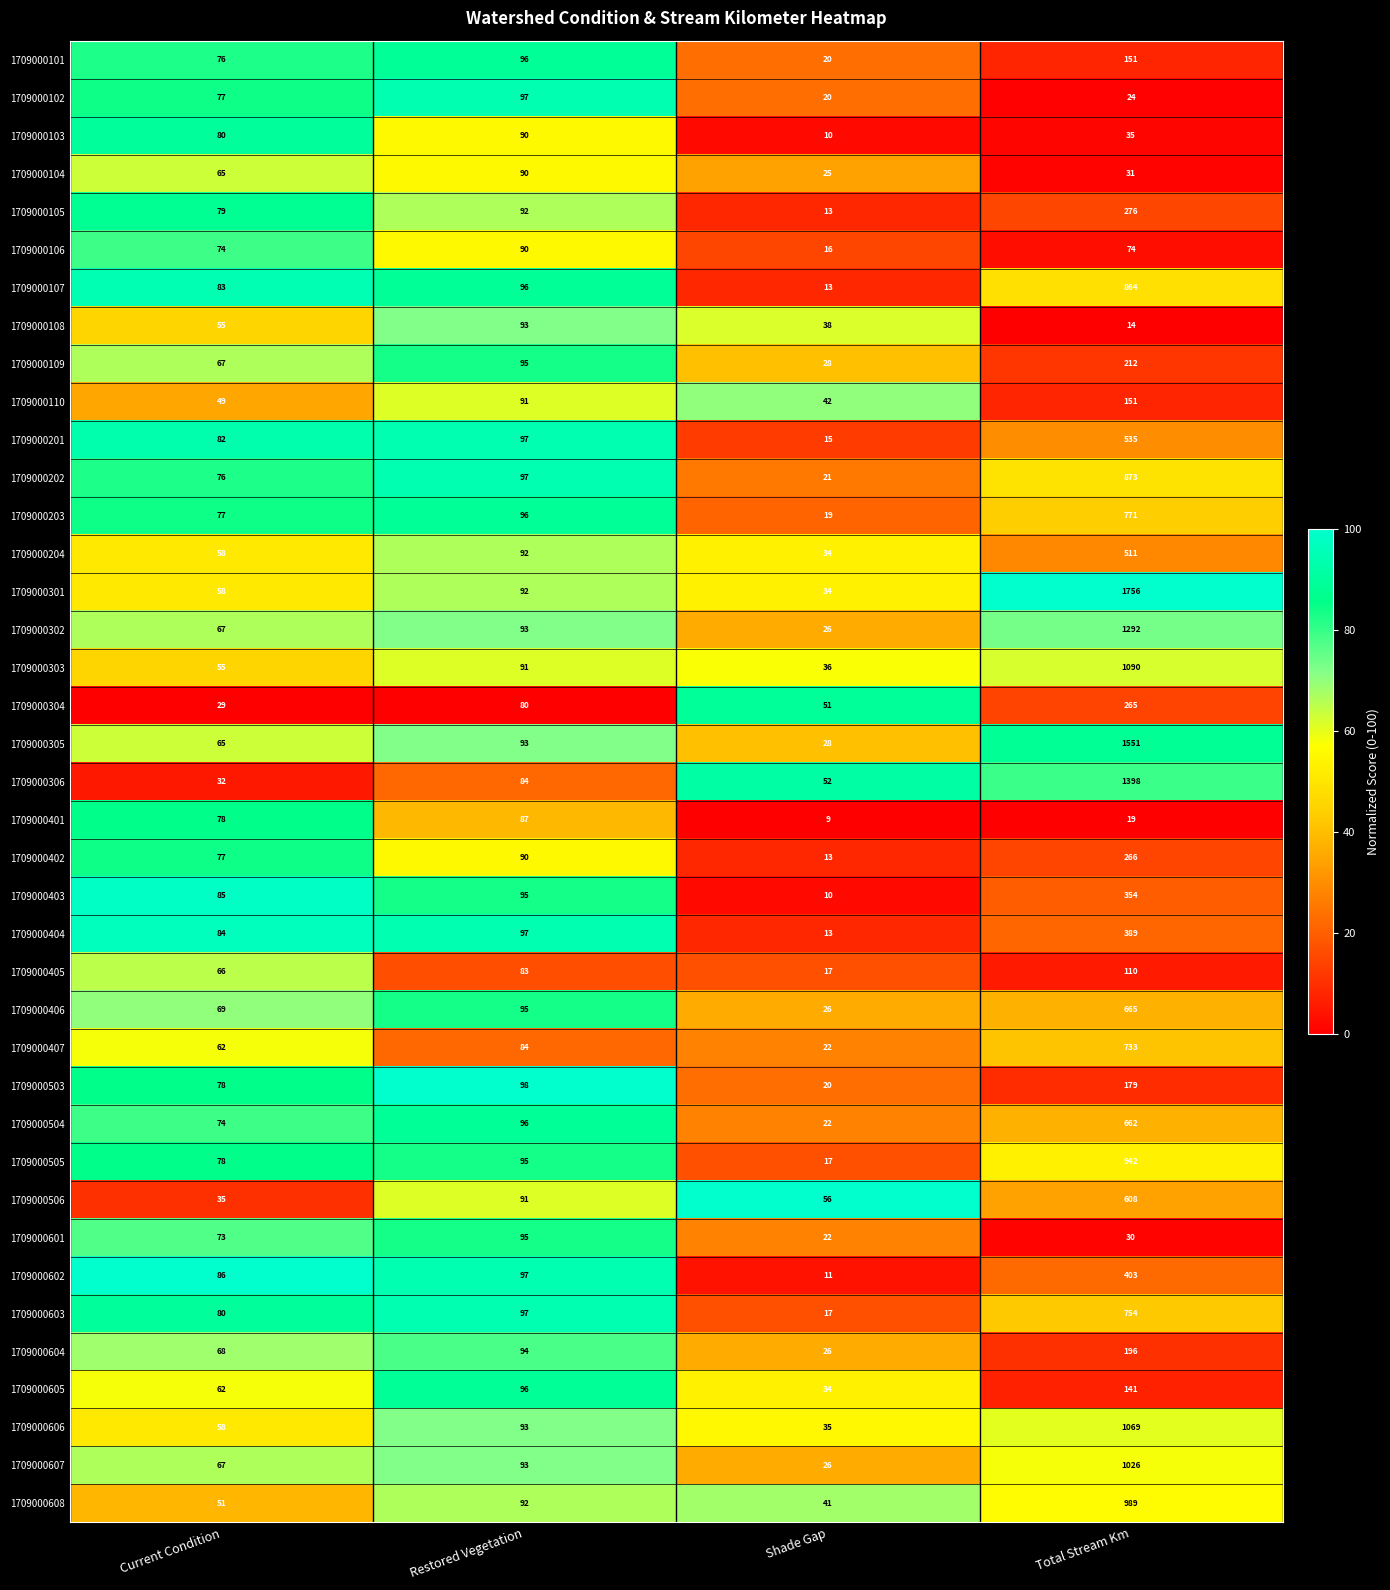

Rank the categories by 1709000306 value from lowest to highest.

Current Condition, Shade Gap, Restored Vegetation, Total Stream Km